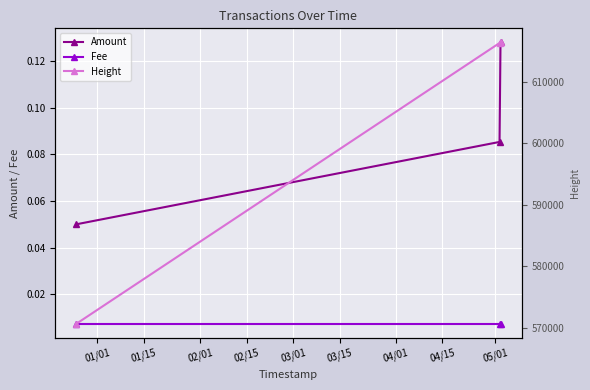

How many lines are shown in the chart?

3